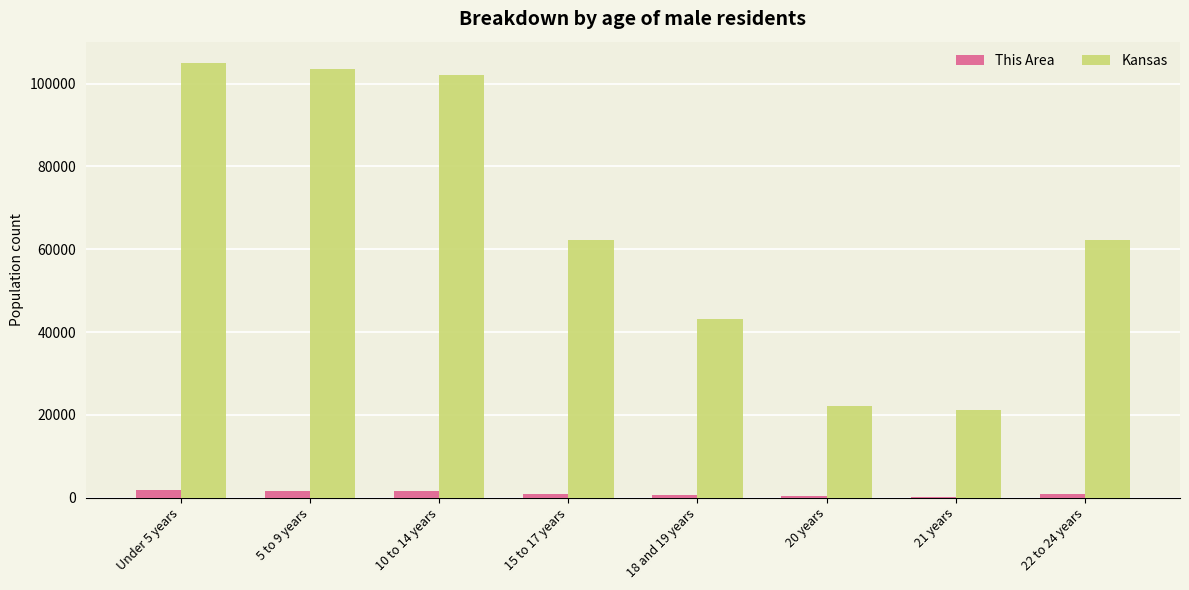

What is the sum of all Kansas values?

521277